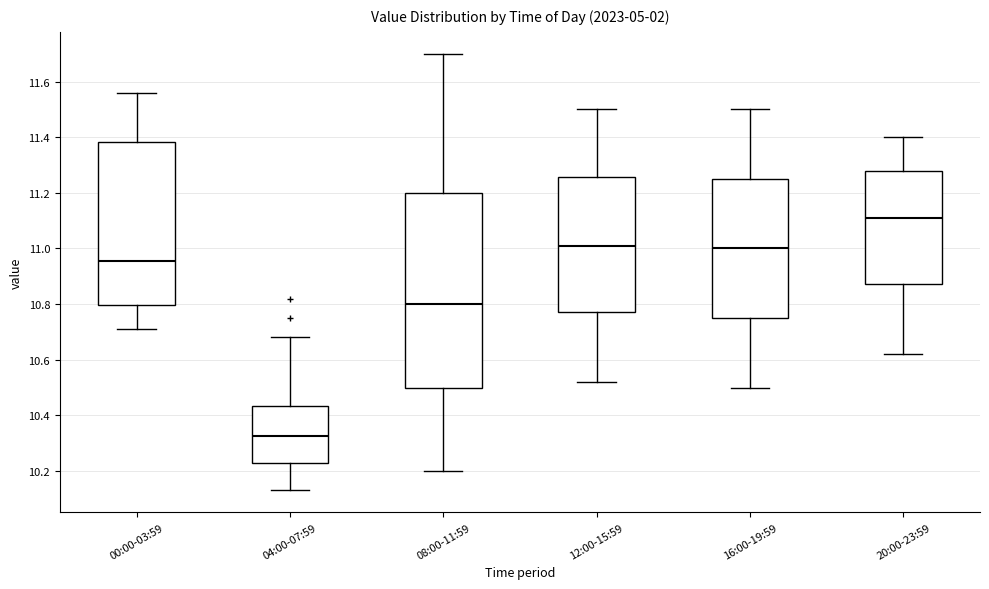

Which box is the tallest, from its lower edge to its upper edge?

08:00-11:59